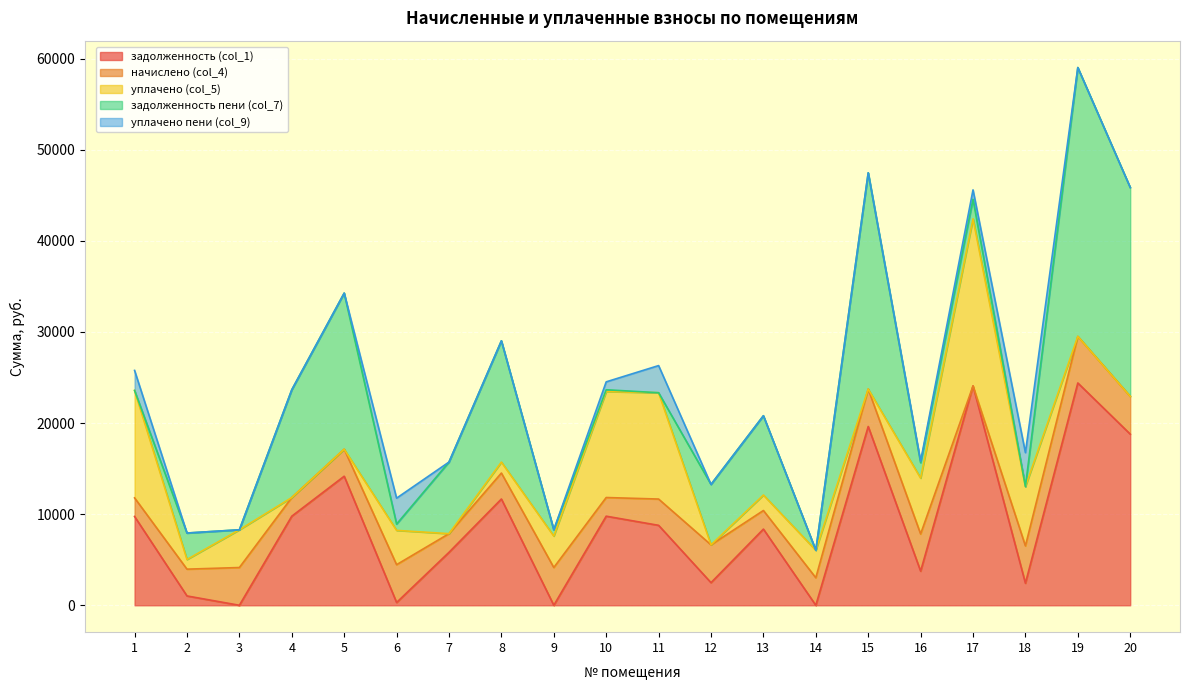

What value does the начислено (col_4) series have at 15?

4109.6